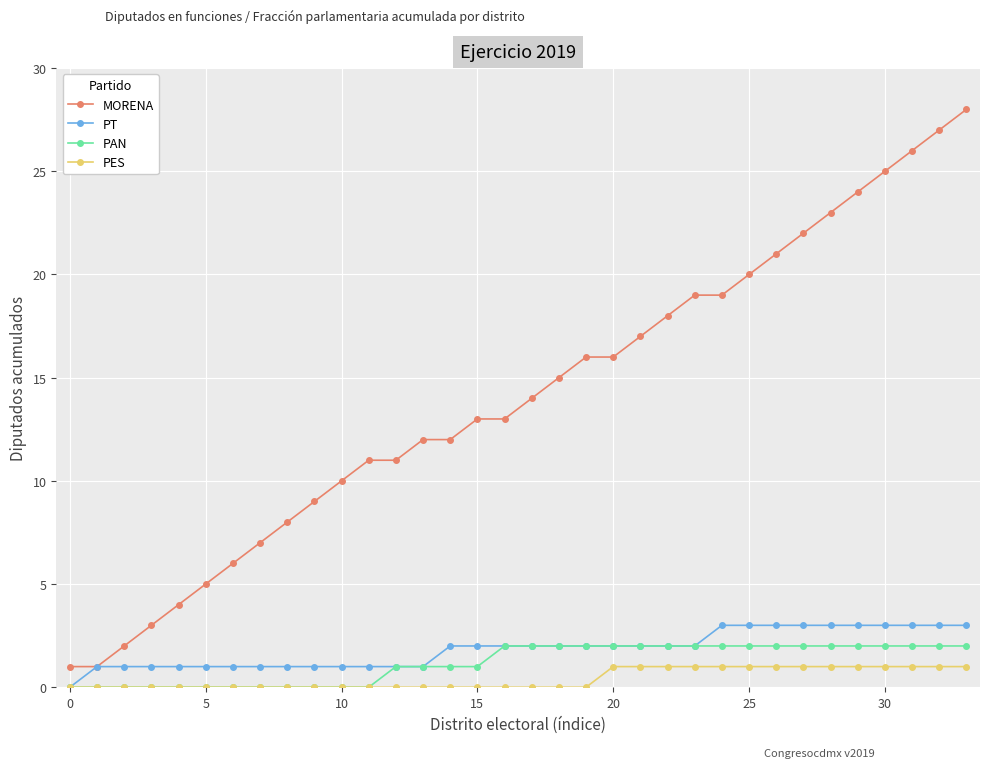

What are all the series names shown in the legend?

MORENA, PT, PAN, PES